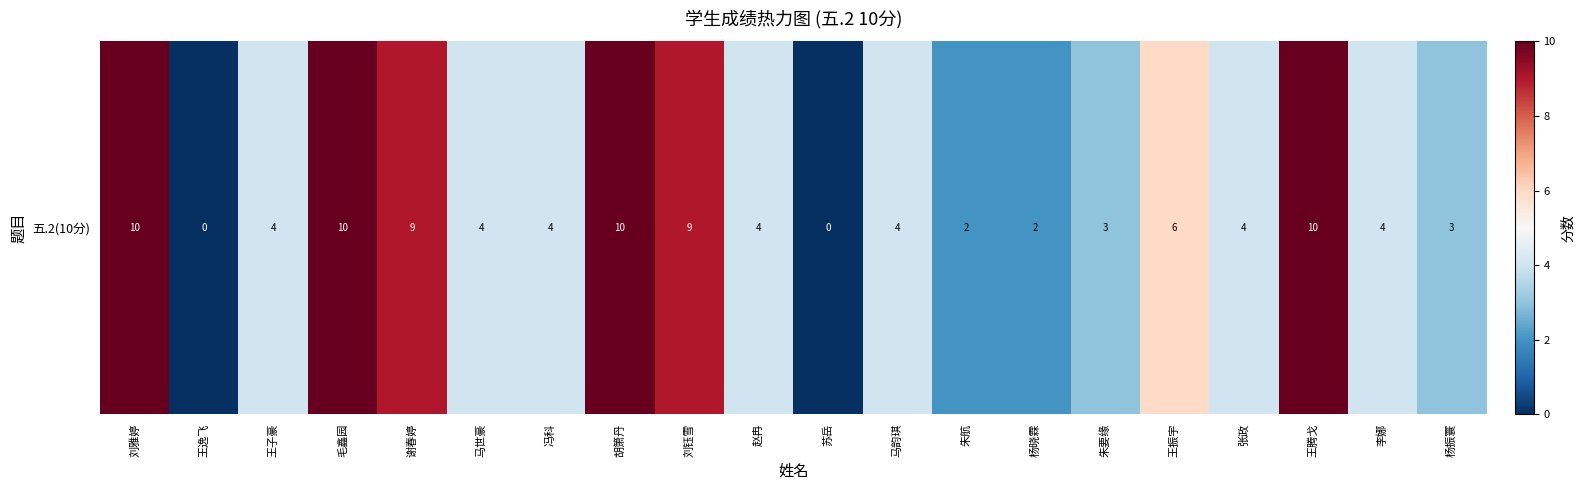

Count the number of data series in this chart.

1